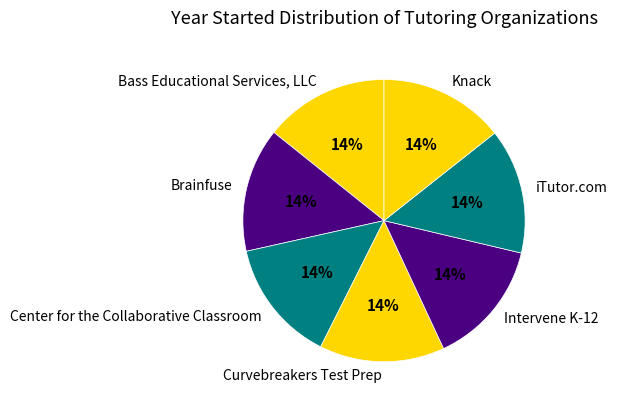

Do Knack and Brainfuse together represent more than half of the pie?

No